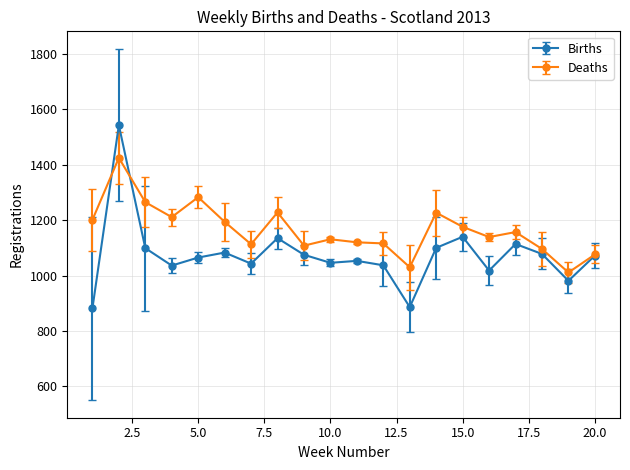

In Deaths, how many points are lower than both neighbors (excluding endpoints)?

6